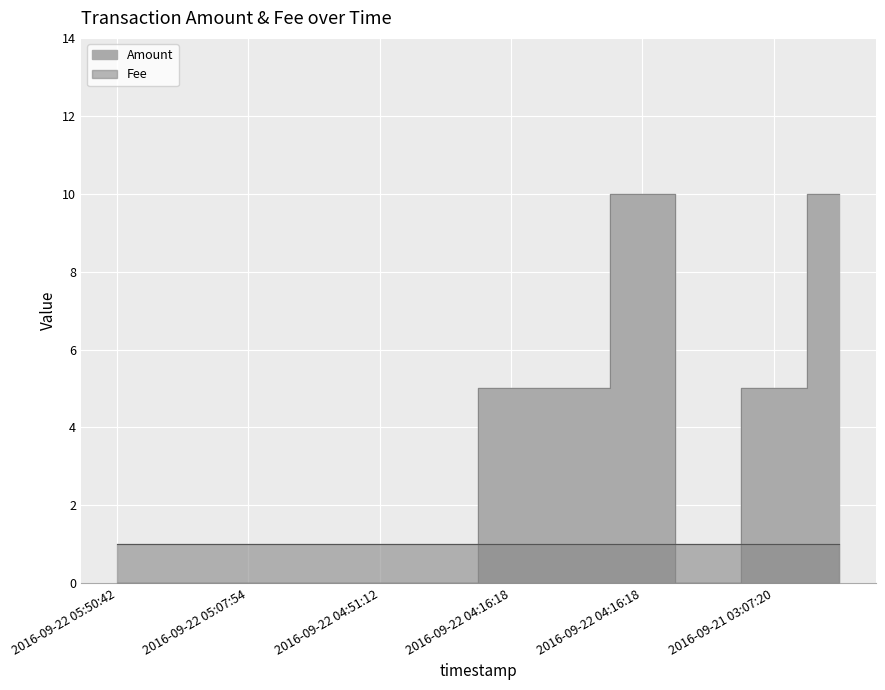

How many points are higher than both their immediate neighbors (excluding endpoints)?

1